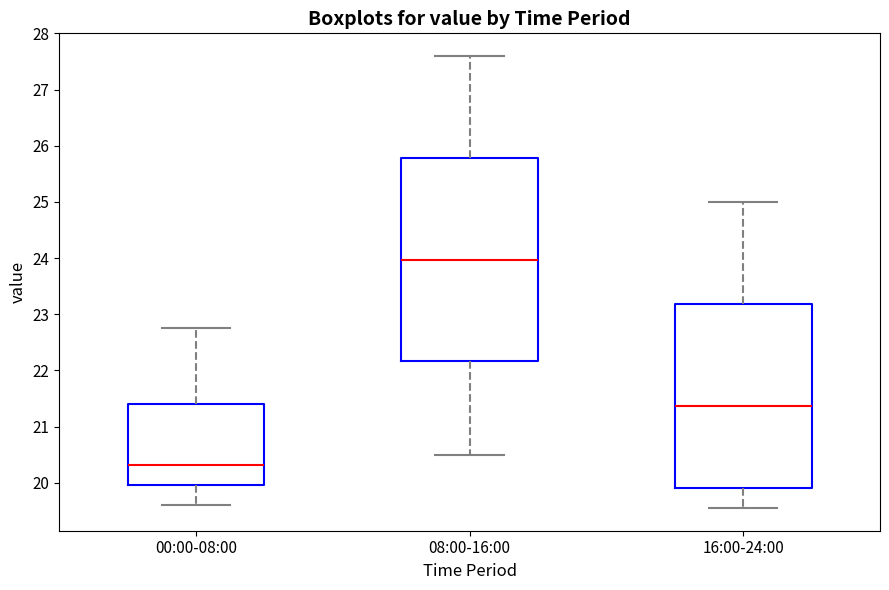

Reading left to right, transcribe this box plot: for each box, give where its median line is, the range the box spans, and where its two whiskers end, as read against the y-axis. The values are not printed on the chart, so give them approximately, as read against the axis.

00:00-08:00: median 20.3, box 20.0 to 21.4, whiskers 19.6 to 22.8
08:00-16:00: median 24.0, box 22.2 to 25.8, whiskers 20.5 to 27.6
16:00-24:00: median 21.4, box 19.9 to 23.2, whiskers 19.6 to 25.0